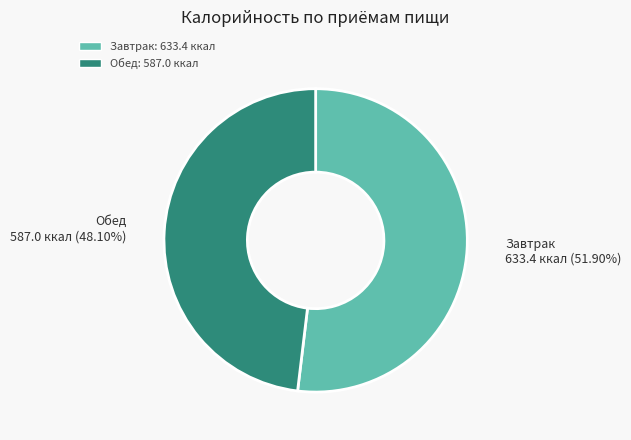

To the nearest percent, what percentage of the pie is Обед?

48%